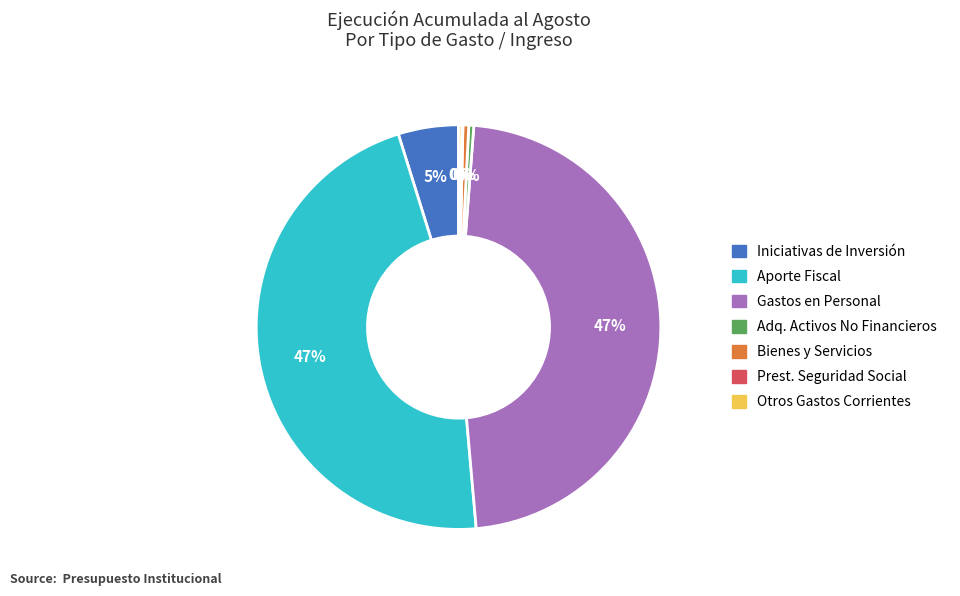

To the nearest percent, what is the difference between the largest and smallest slice percentages?

47%